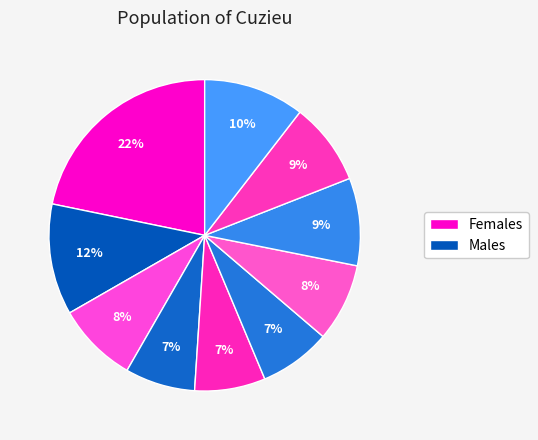

How many segments does this pie chart have?

10